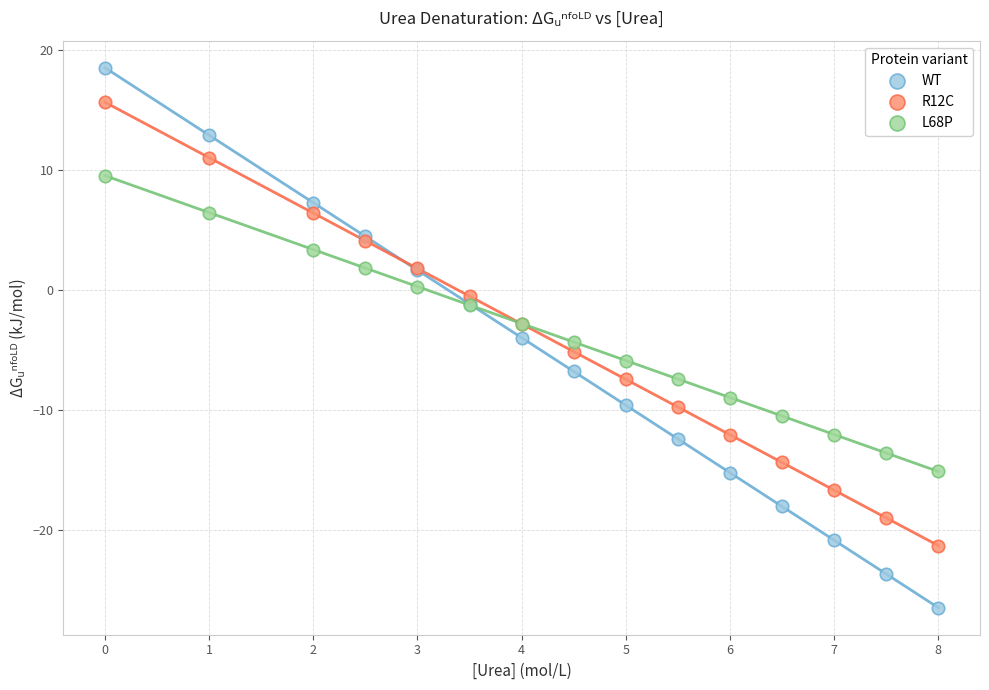

Which series contains the highest Y value?

WT